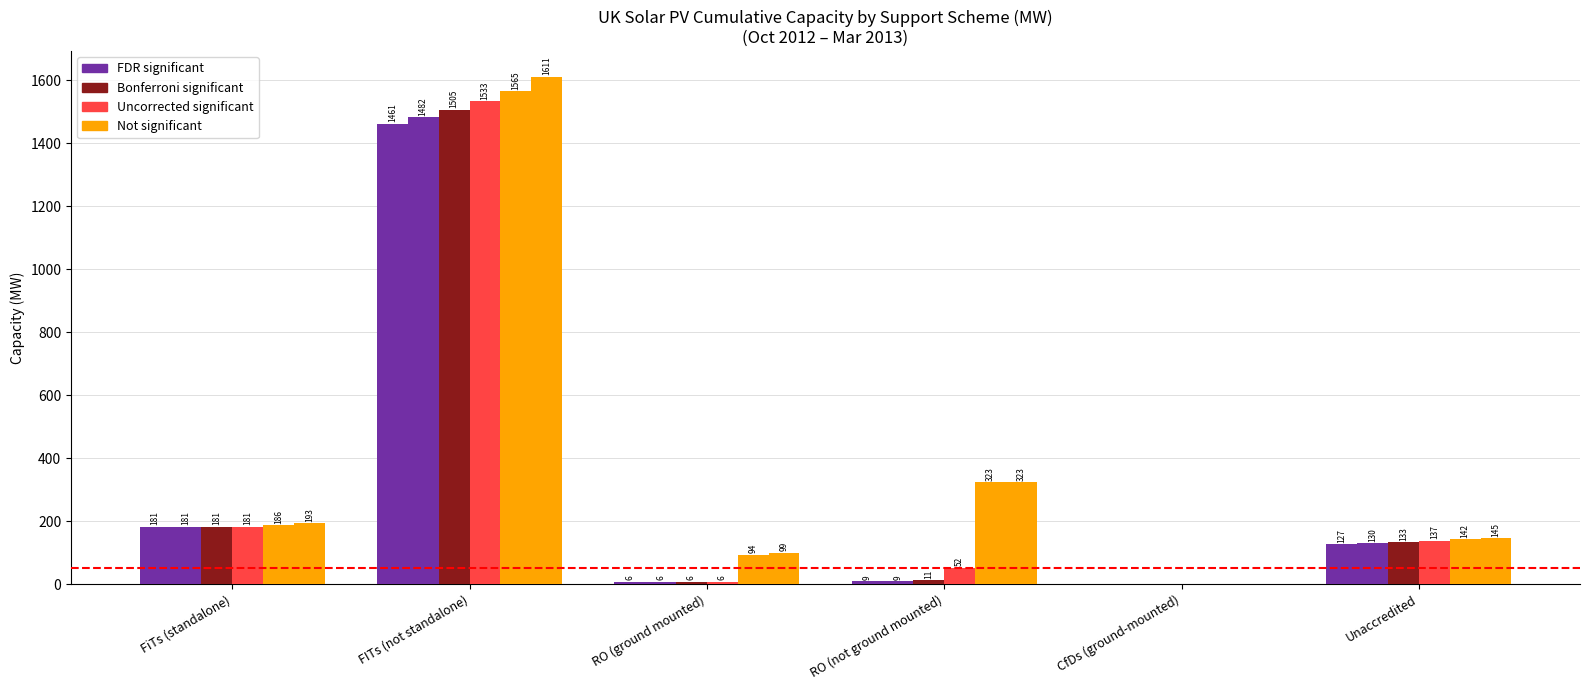

How many data points does each series have?

6